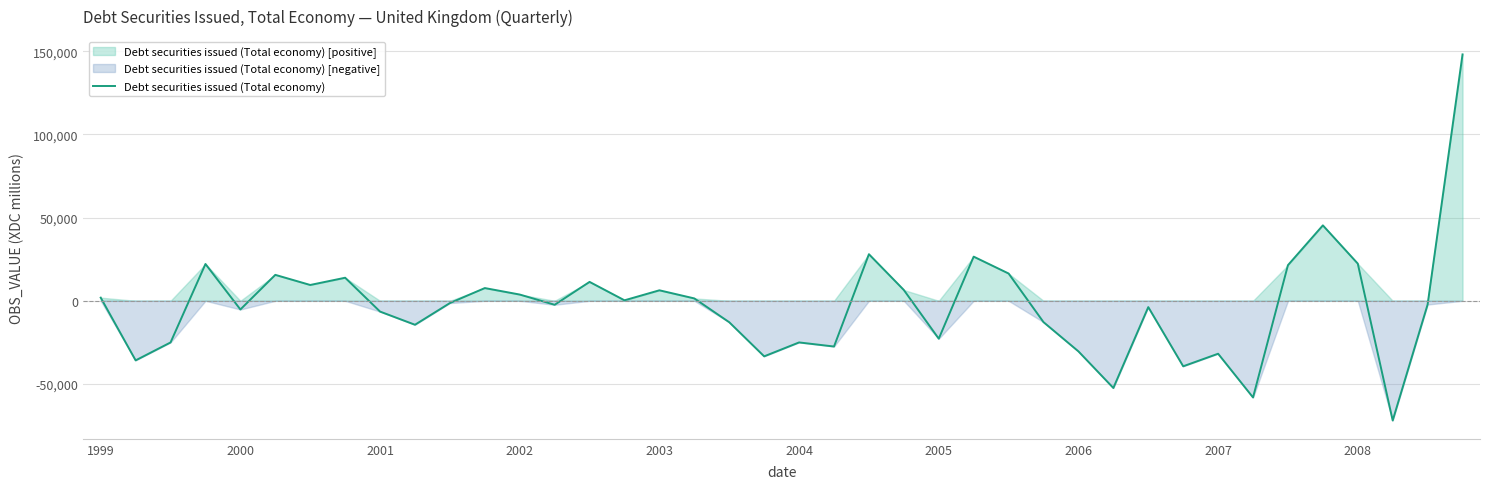

What is the greatest value displayed?

148148